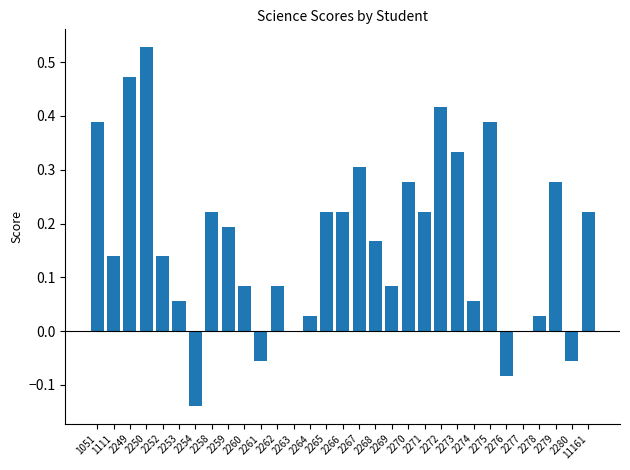

What is the change in value from 2254 to 2259?

+0.3